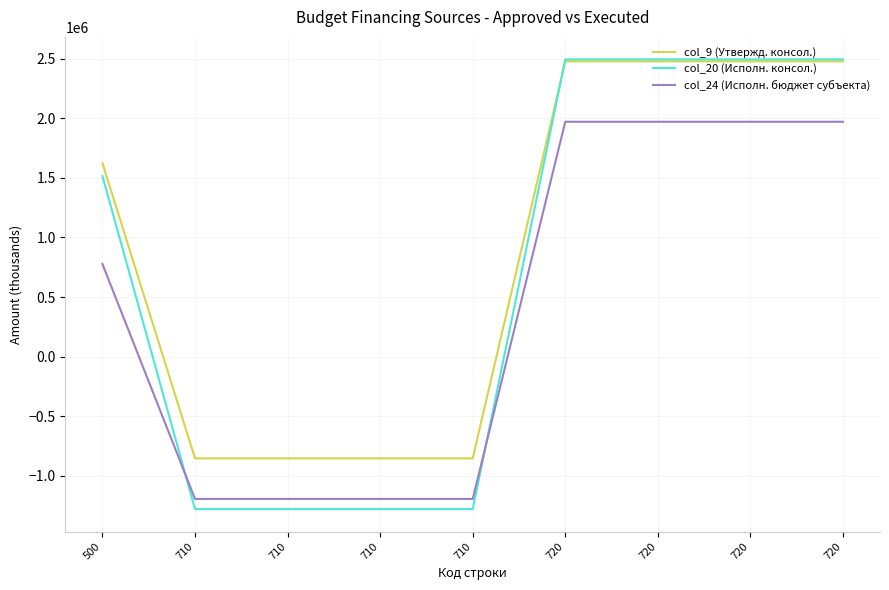

Between which two adjacent categories do col_9 (Утвержд. консол.) and col_20 (Исполн. консол.) first intersect?

710 and 720